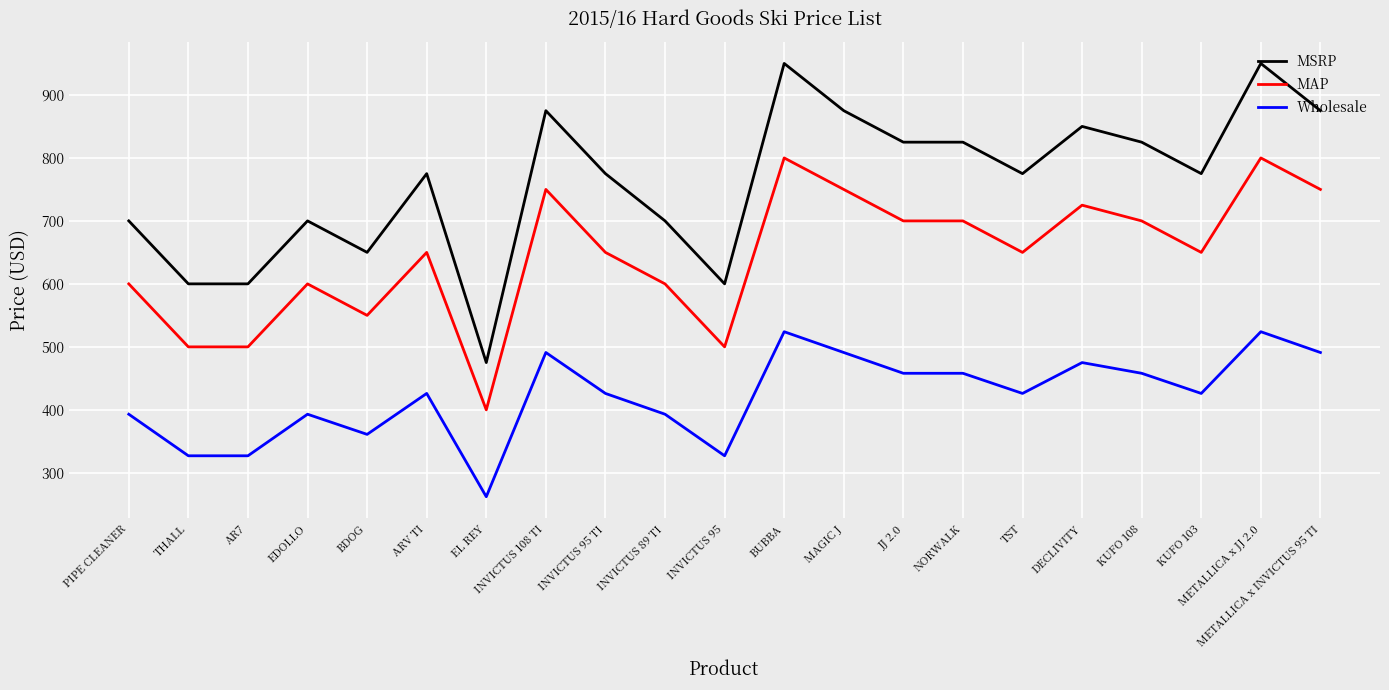

True or false: MAP and Wholesale cross at least once.

False